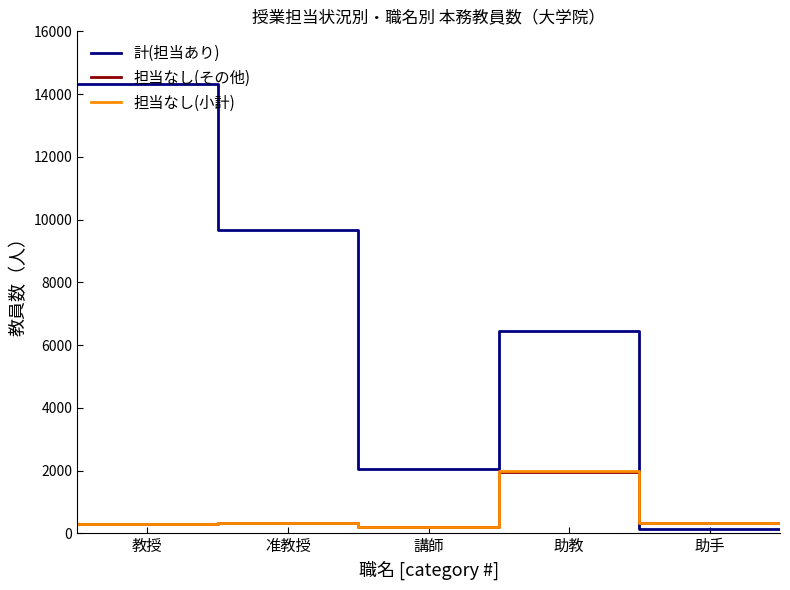

What is the maximum value for 担当なし(その他)?

1954